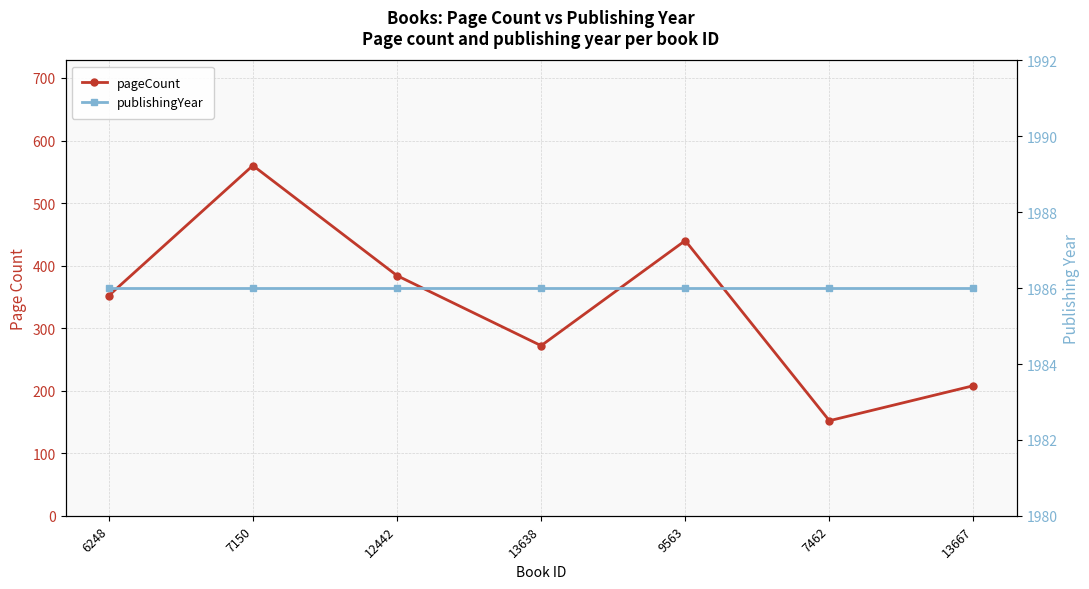

True or false: publishingYear has more than 1 points higher than both neighbors.

False